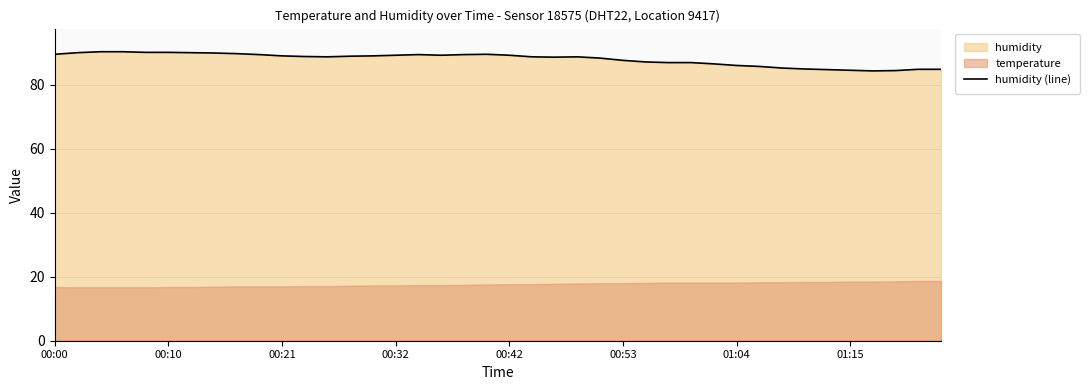

Is it true that humidity (line) equals 90.2 at 00:10?

True